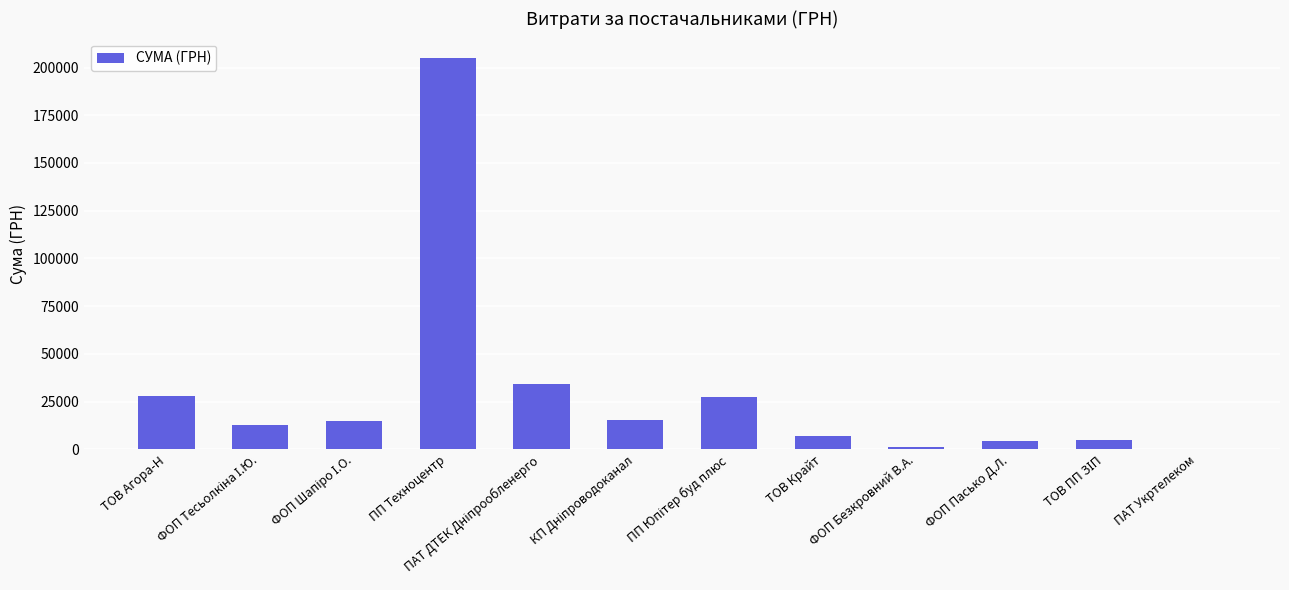

At which category does the chart reach its peak across all series?

ПП Техноцентр